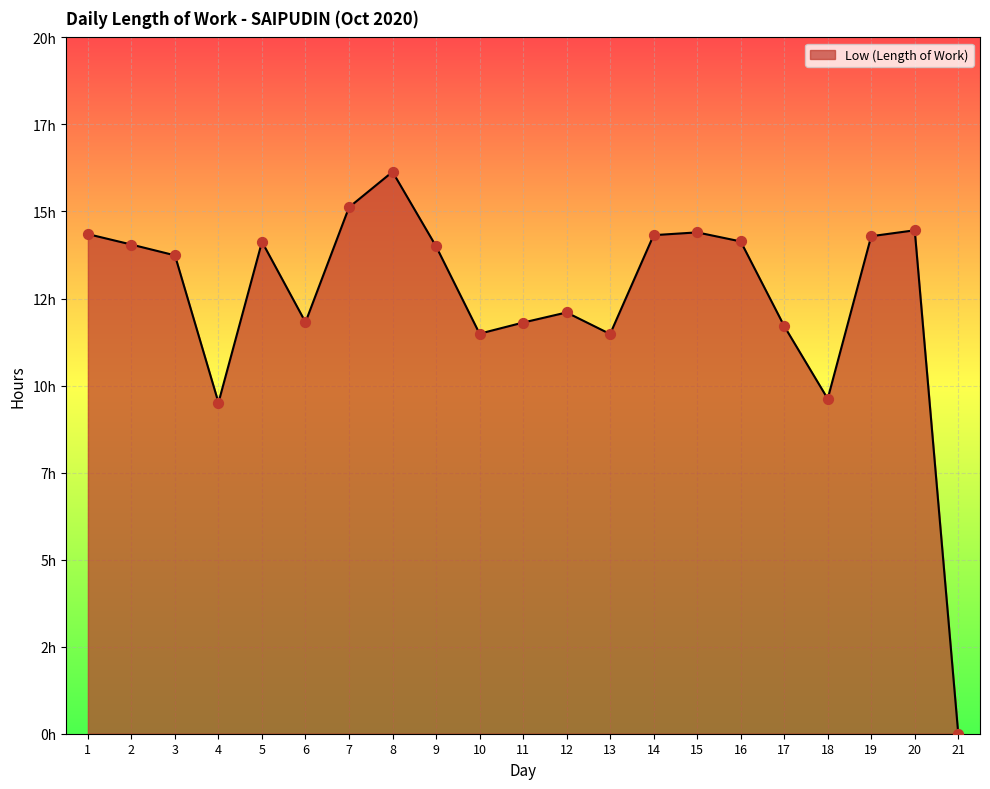

Which has a higher value, 19 or 11?

19